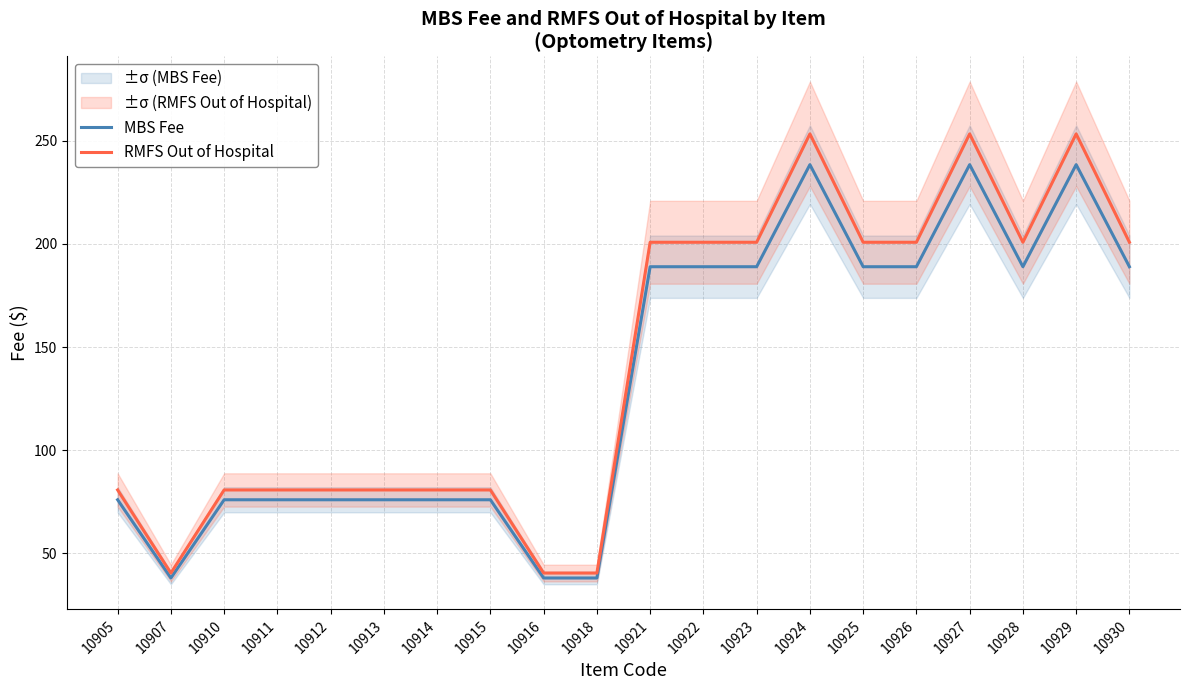

Rank the series by their maximum value, from highest to lowest.

RMFS Out of Hospital, MBS Fee